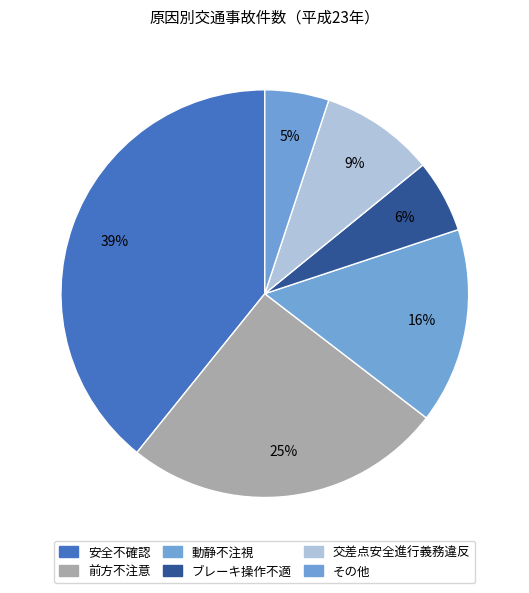

Count the number of slices in the pie.

6